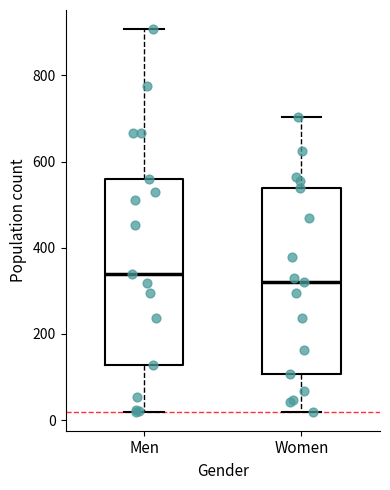

Reading left to right, read every box against the y-axis: the position of its median line, the range the box covers, and the ends of its whiskers. The values are not printed on the chart, so give them approximately, as read against the axis.

Men: median 340, box 120 to 560, whiskers 20 to 900
Women: median 320, box 100 to 540, whiskers 20 to 700